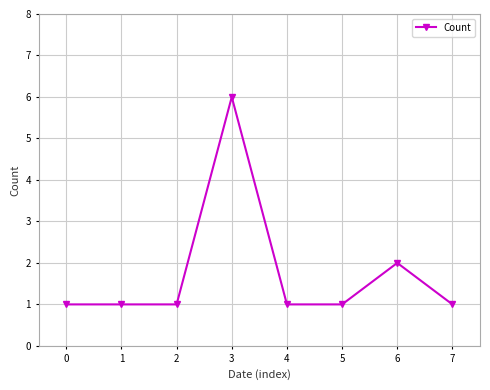

Does the chart display data point markers on the line(s)?

Yes